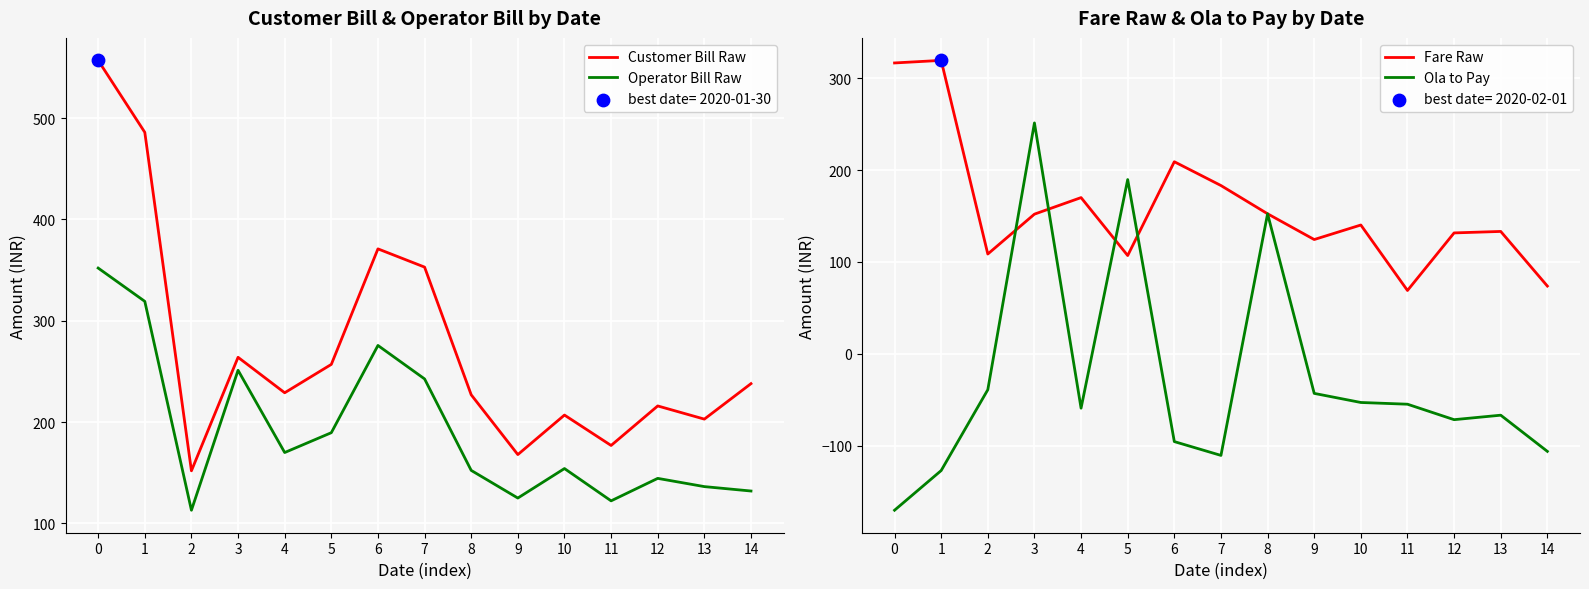

Which series contains the lowest Y value?

Ola to Pay